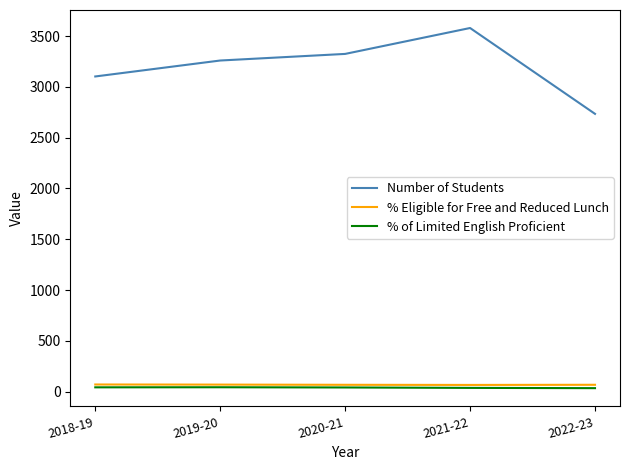

At how many categories does at least one series exceed 2429?

5